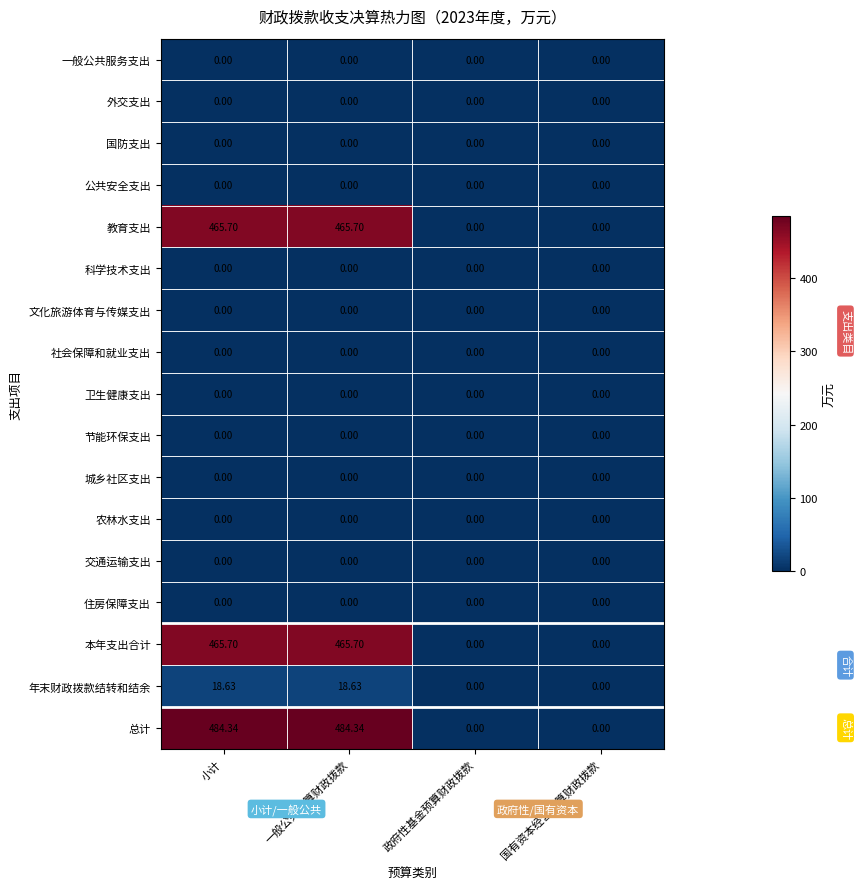

Which series has the widest spread of values?

总计